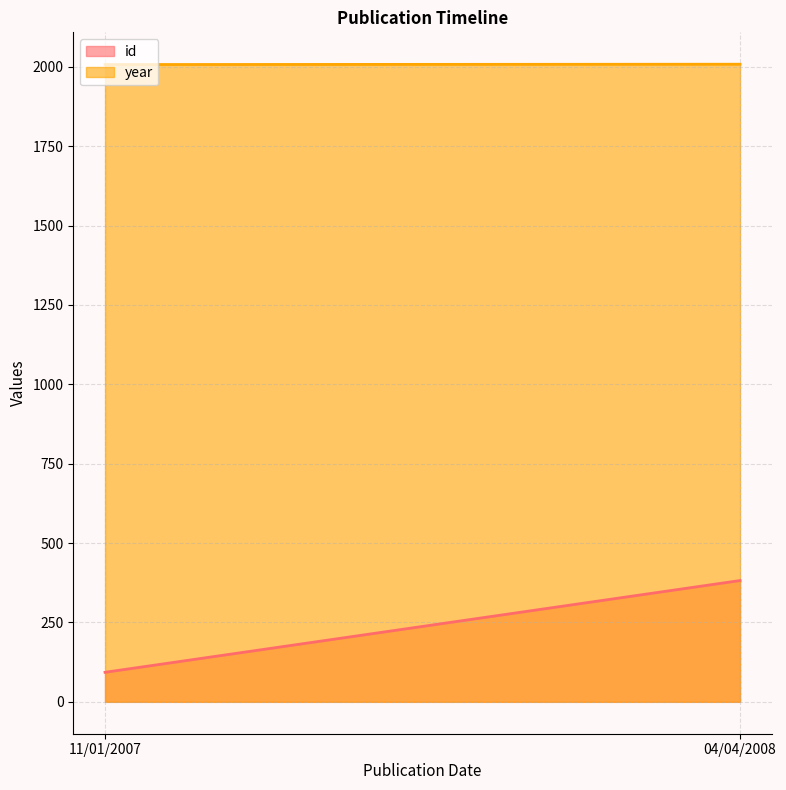

What is the difference between the highest and lowest values at 04/04/2008?

1626